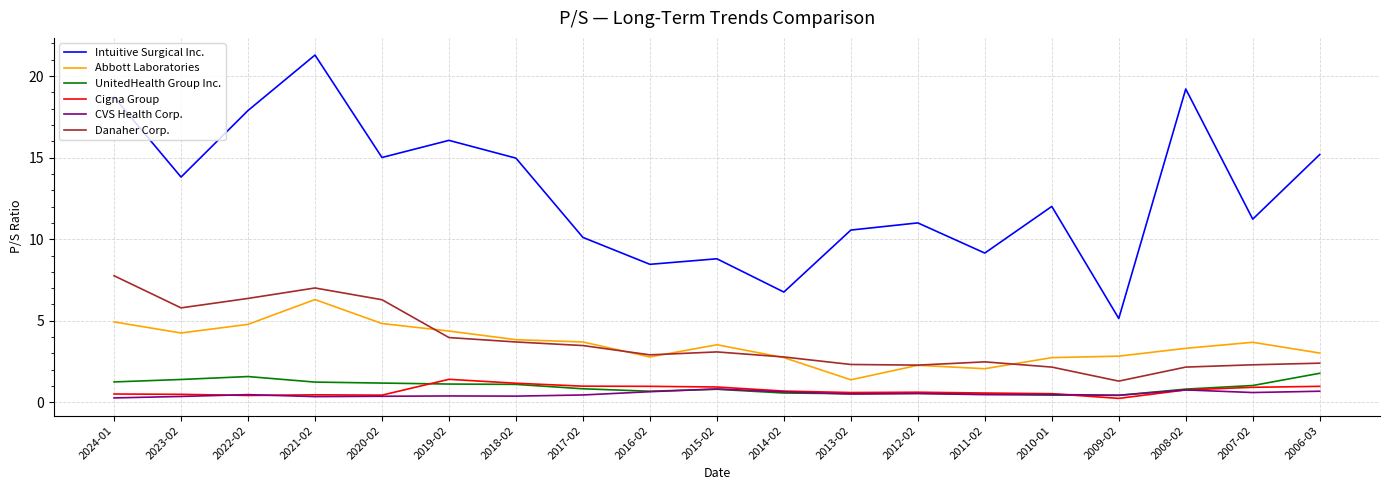

True or false: CVS Health Corp. and Intuitive Surgical Inc. cross at least once.

False